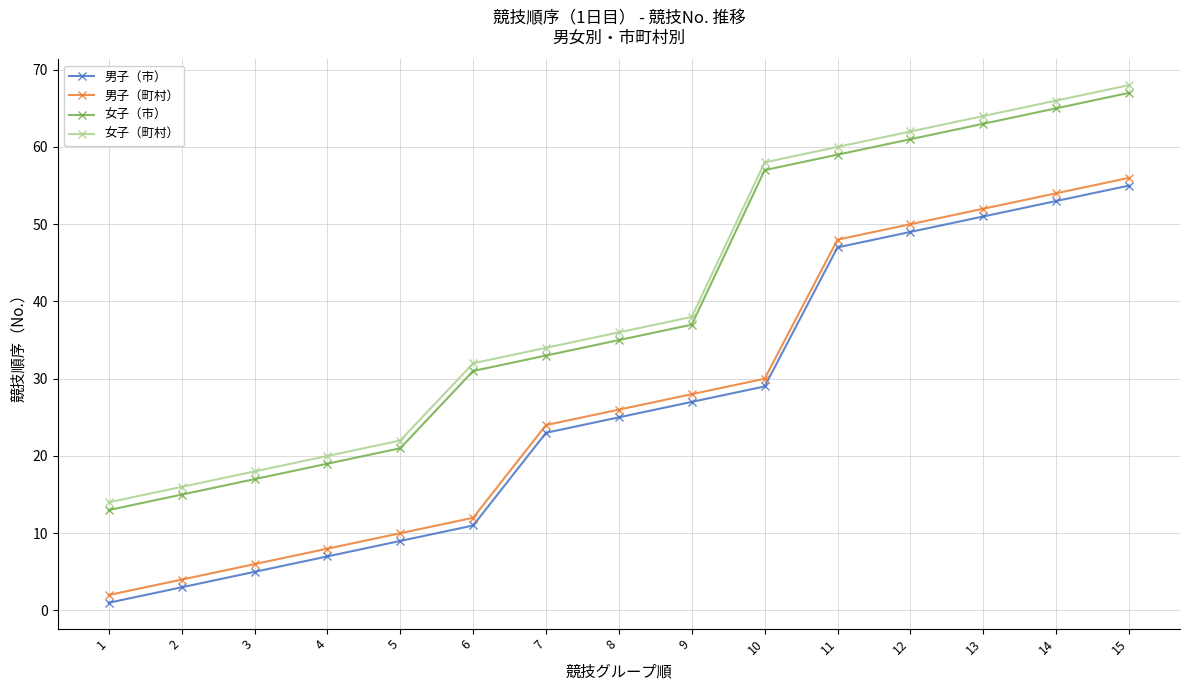

True or false: 女子（市） and 男子（市） cross at least once.

False